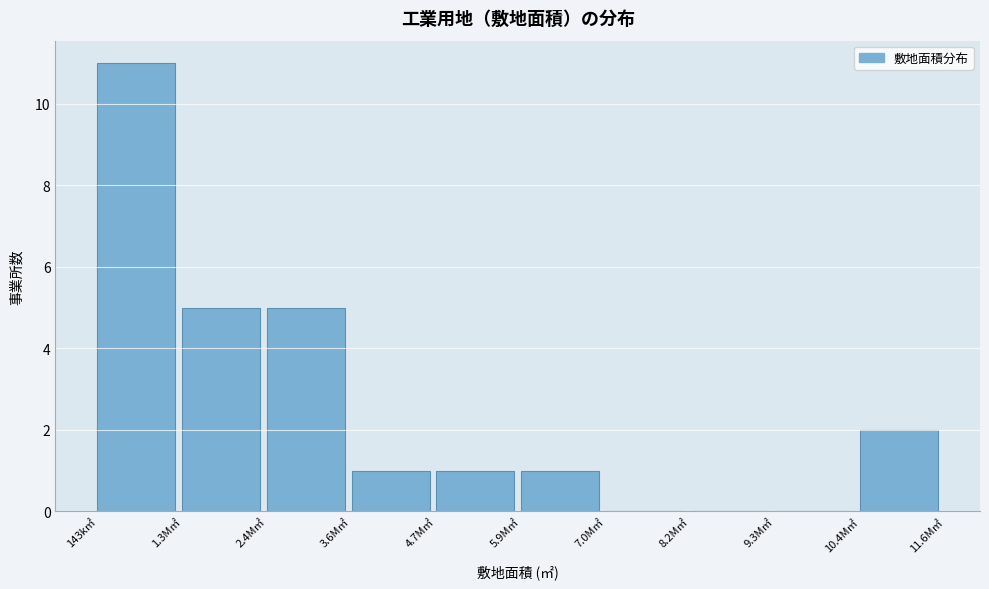

Reading left to right, transcribe all the data shown in this chart.

143k㎡=11	1.3M㎡=5	2.4M㎡=5	3.6M㎡=1	4.7M㎡=1	5.9M㎡=1	7.0M㎡=0	8.2M㎡=0	9.3M㎡=0	10.4M㎡=2